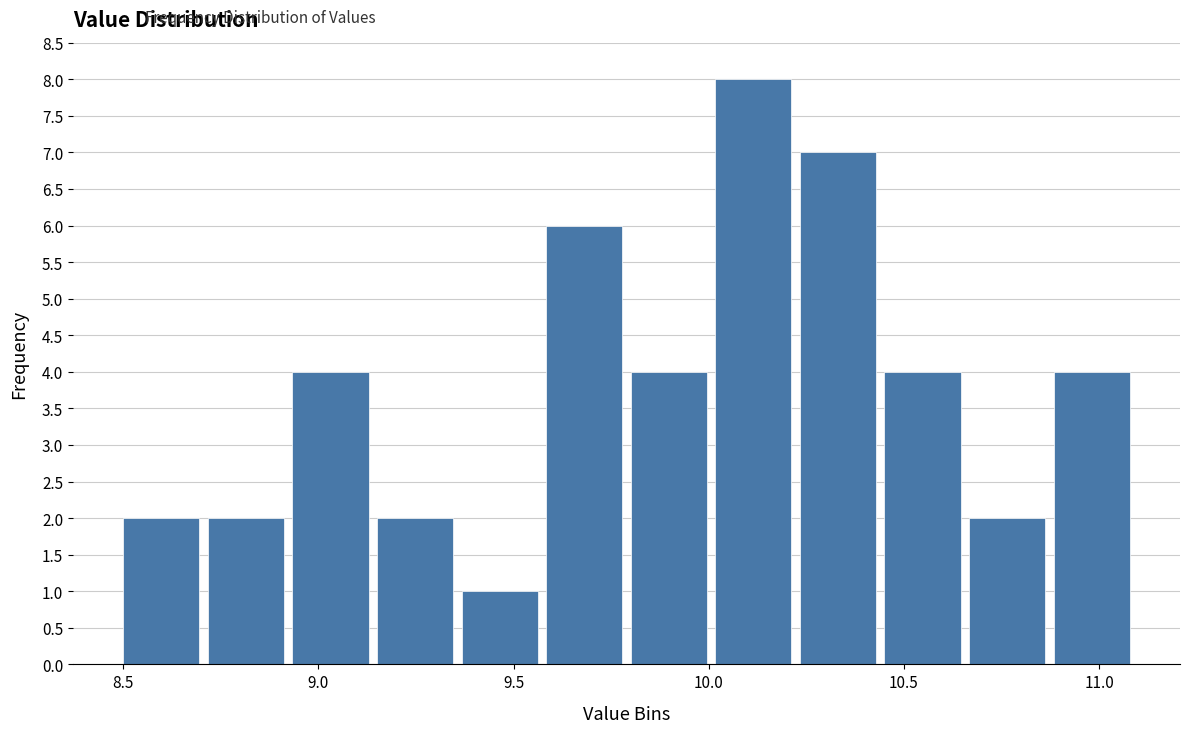

Reading left to right, list every bar in this chart as the range it spans on the x-axis followed by its height. Neither the bar edges nor the heights are printed on the chart, so give them approximately, as read against the axes.

8.50 to 8.70: 2
8.70 to 8.95: 2
8.95 to 9.15: 4
9.15 to 9.35: 2
9.35 to 9.60: 1
9.60 to 9.80: 6
9.80 to 10.00: 4
10.00 to 10.25: 8
10.25 to 10.45: 7
10.45 to 10.65: 4
10.65 to 10.90: 2
10.90 to 11.10: 4